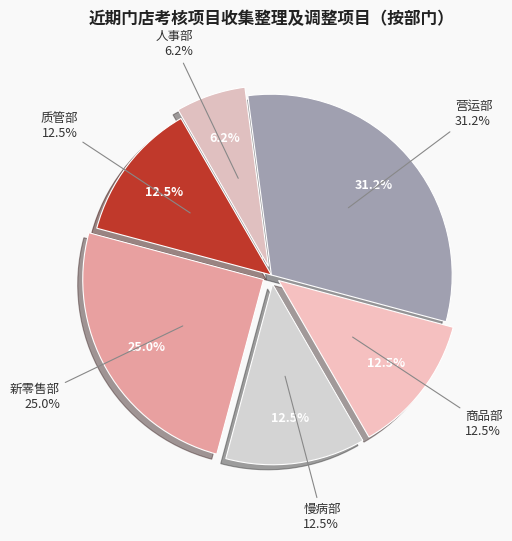

How many slices are in this pie chart?

6